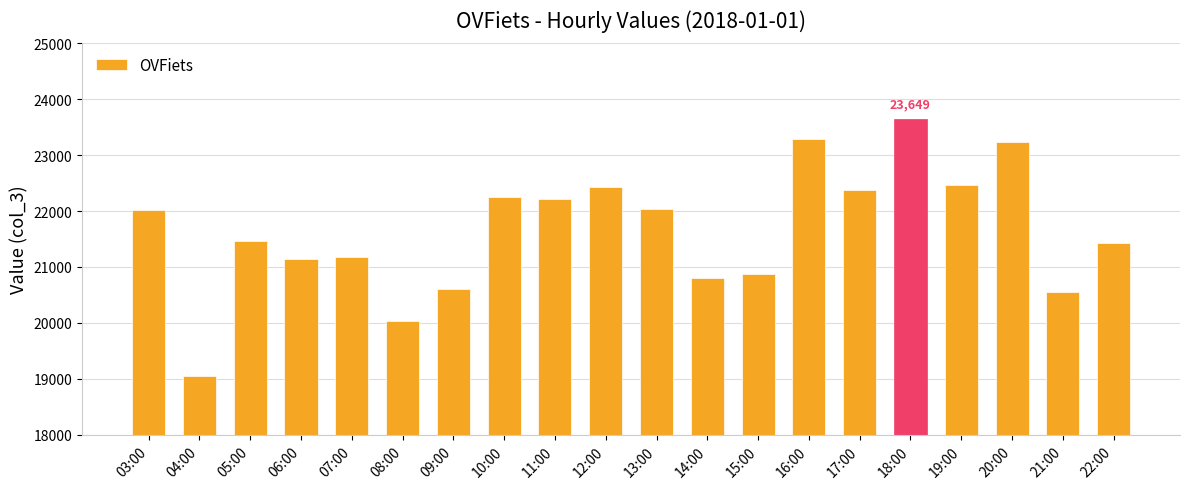

The chart shows a value of 12113 at 07:00. True or false?

False